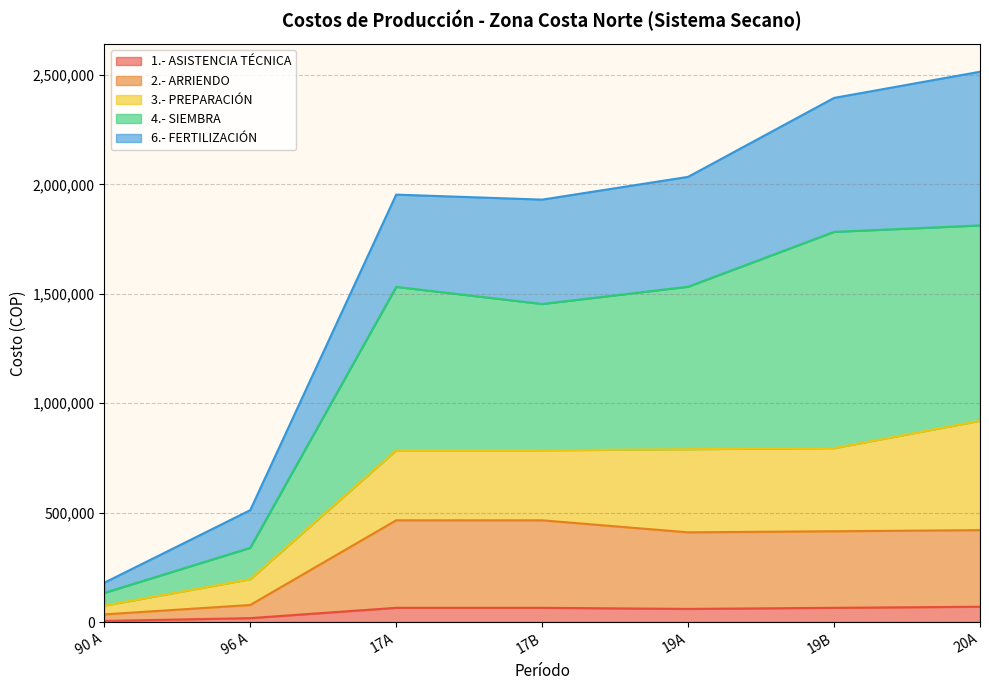

What is the label of the 1st point from the left?

90 A